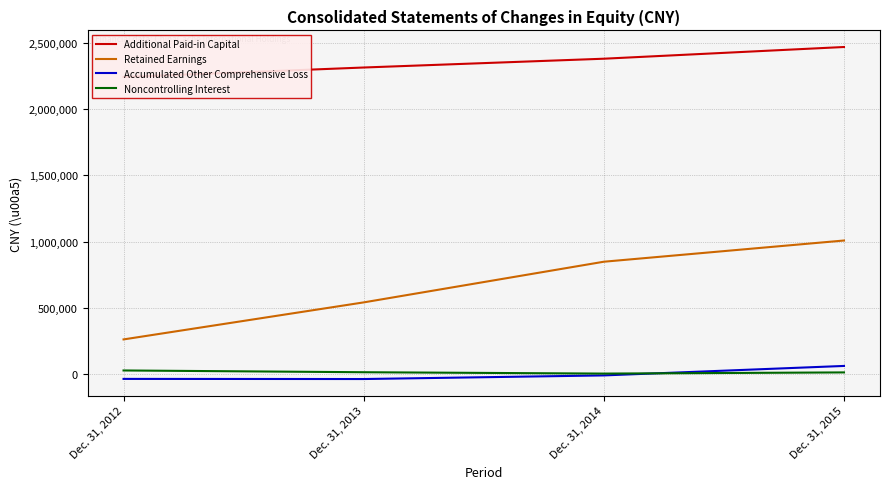

How many Retained Earnings values are between 539872 and 1007559?

3